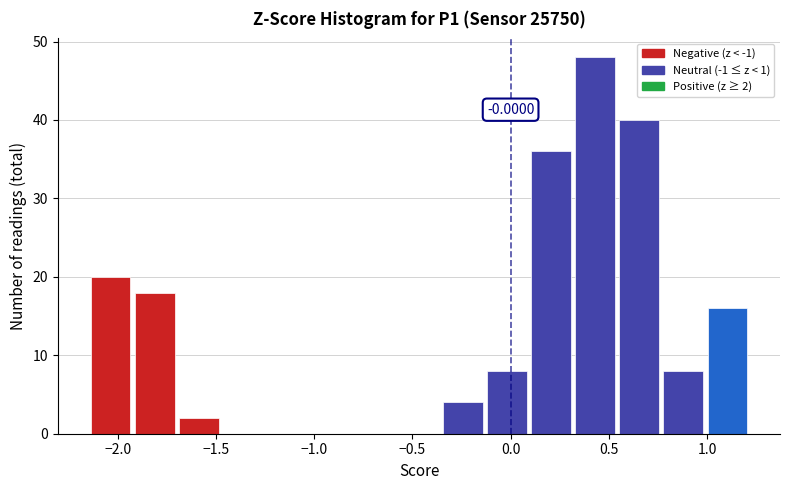

Which range on the x-axis has the tallest bar?

0.30 to 0.55